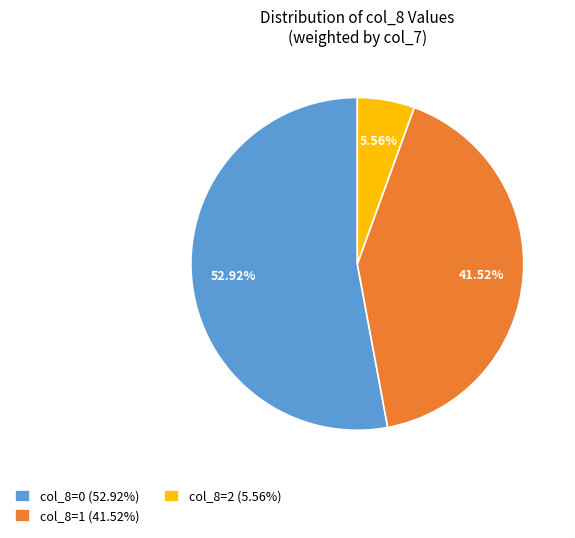

What is the ratio of the value at col_8=1 (41.52%) to the value at col_8=2 (5.56%)?

7.5